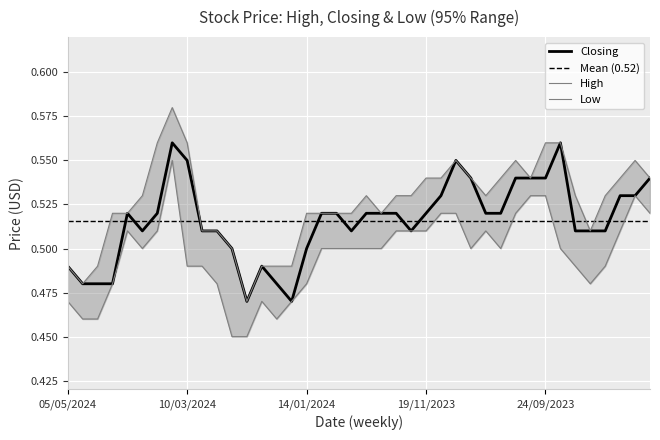

What position from the left is 13/08/2023?

39